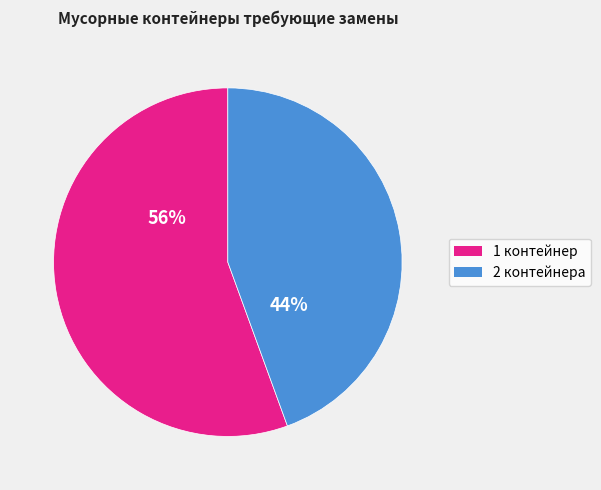

Is there any slice that represents more than half of the pie?

Yes